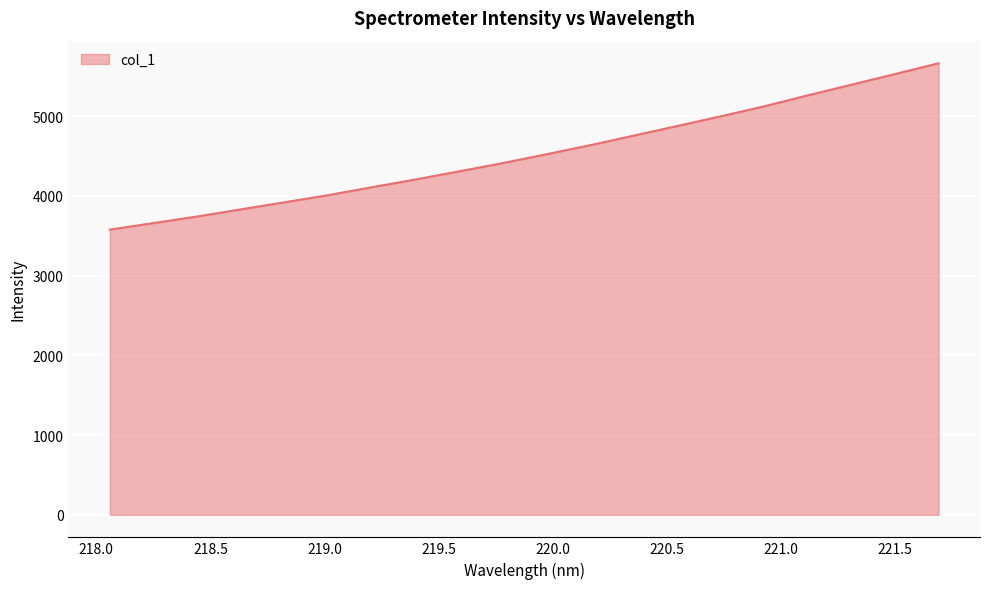

What is the minimum value shown in the chart?

3577.5